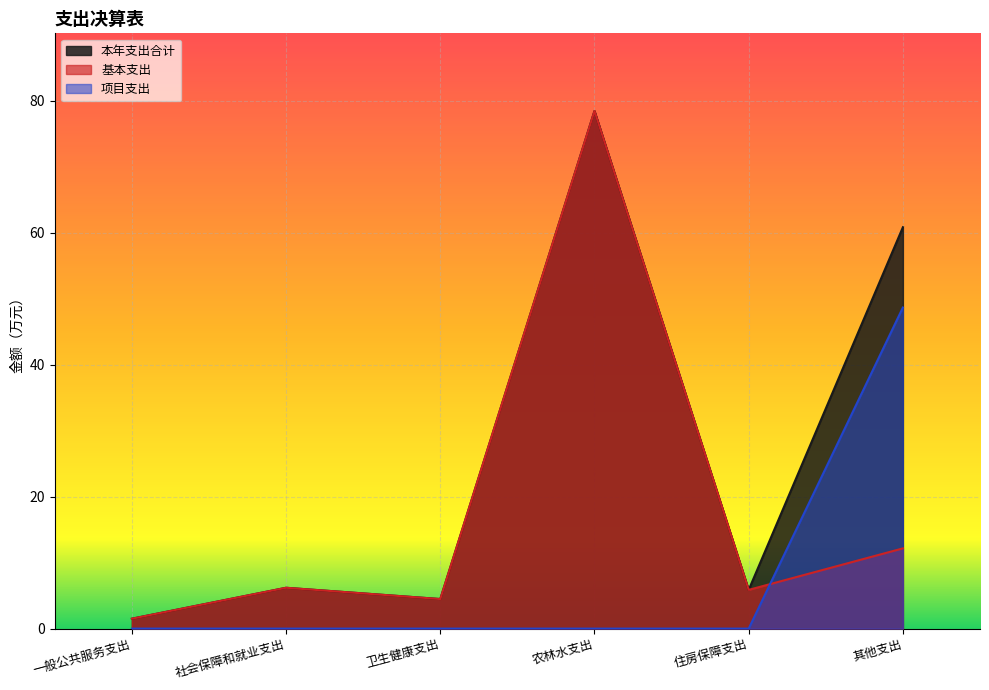

True or false: 基本支出 has a value of 2.6 at 一般公共服务支出.

False